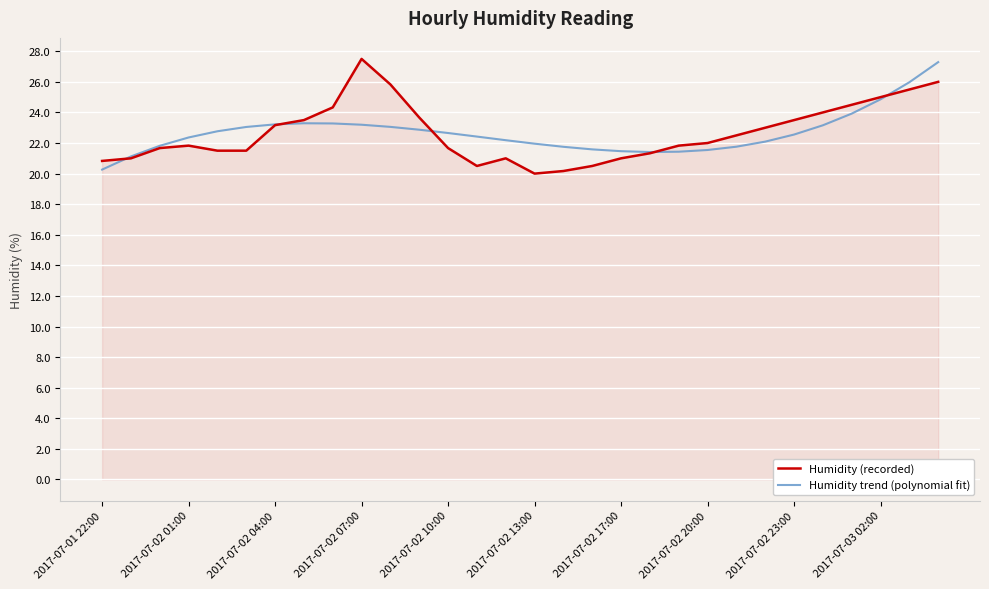

In Humidity trend (polynomial fit), how many points are lower than both neighbors (excluding endpoints)?

1